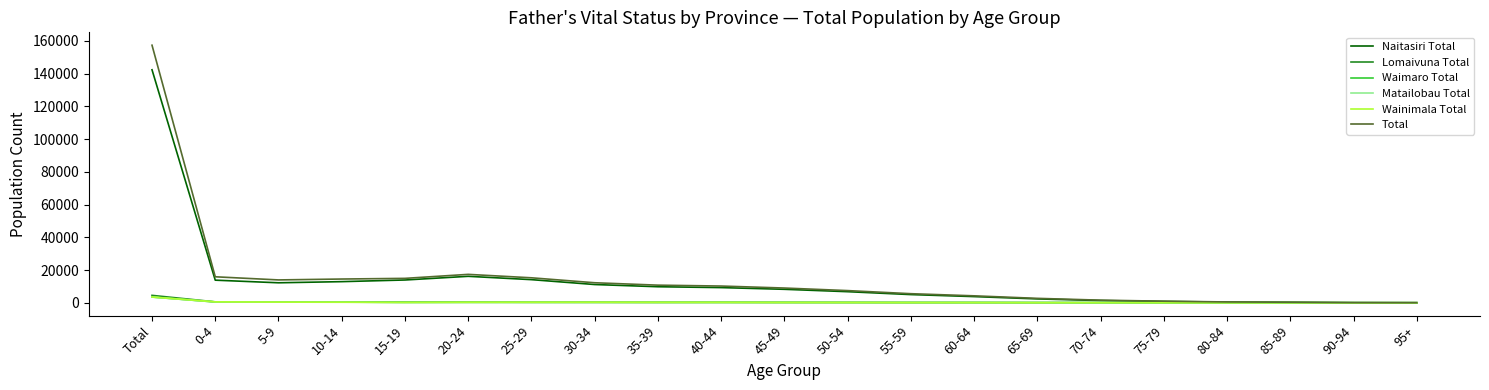

What is the sum of the Lomaivuna Total values at Total and 35-39?

4791